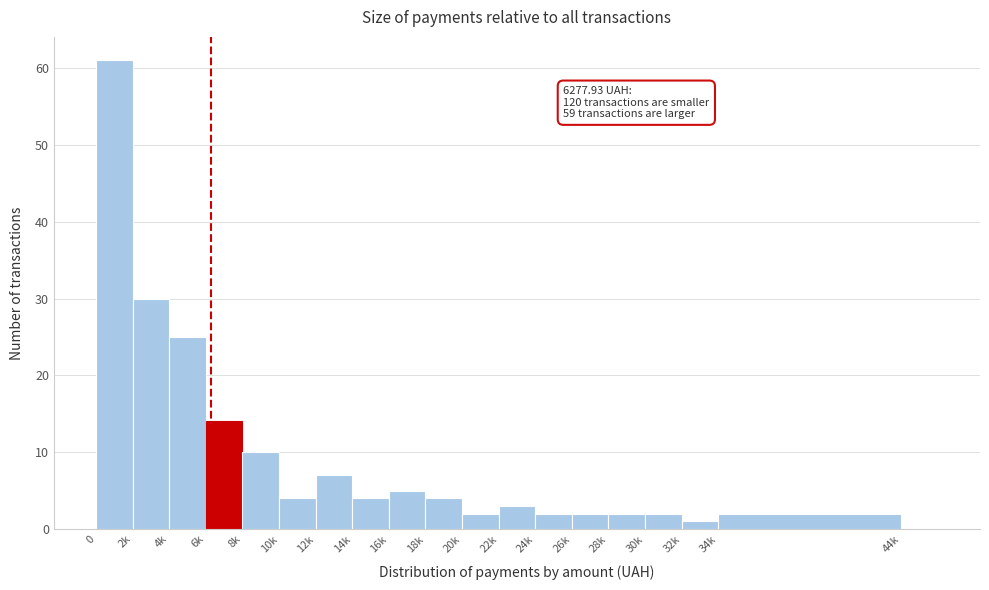

Reading right to left, extract all data points from this chart.

44k=0	34k=2	32k=1	30k=2	28k=2	26k=2	24k=2	22k=3	20k=2	18k=4	16k=5	14k=4	12k=7	10k=4	8k=10	6k=14	4k=25	2k=30	0=61